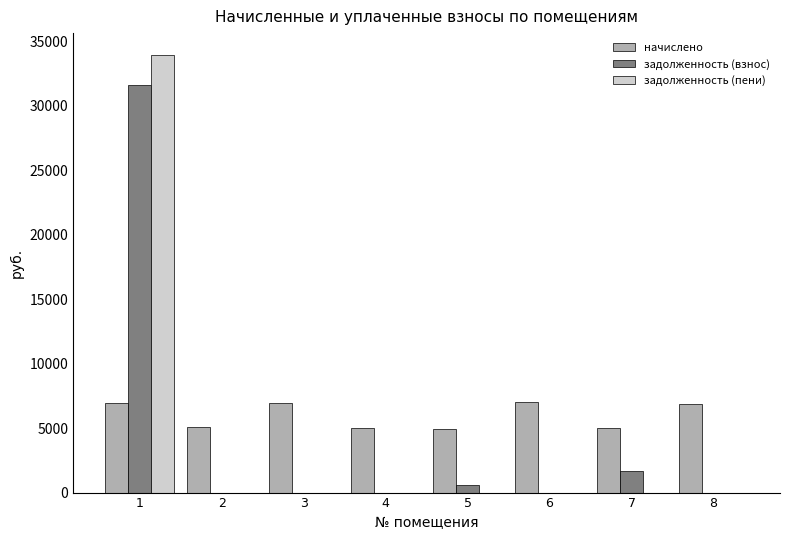

Which series has the widest spread of values?

задолженность (пени)